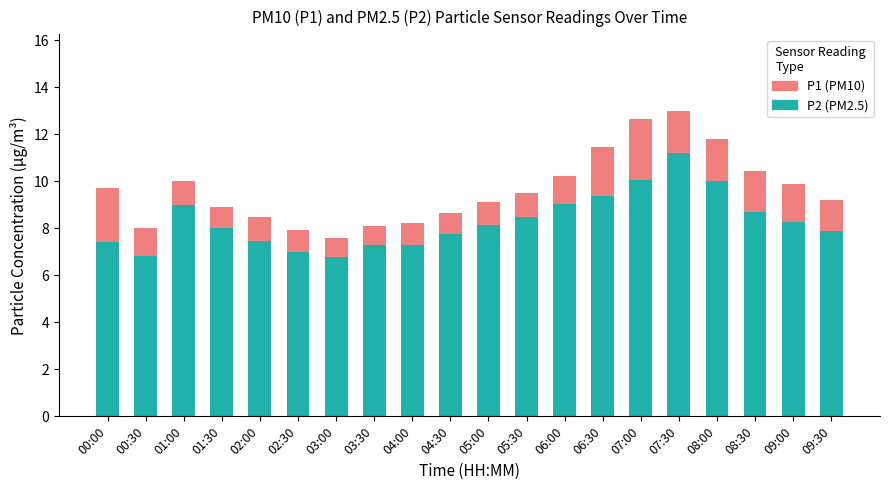

What is the lowest value of the P2 (PM2.5) series?

6.8